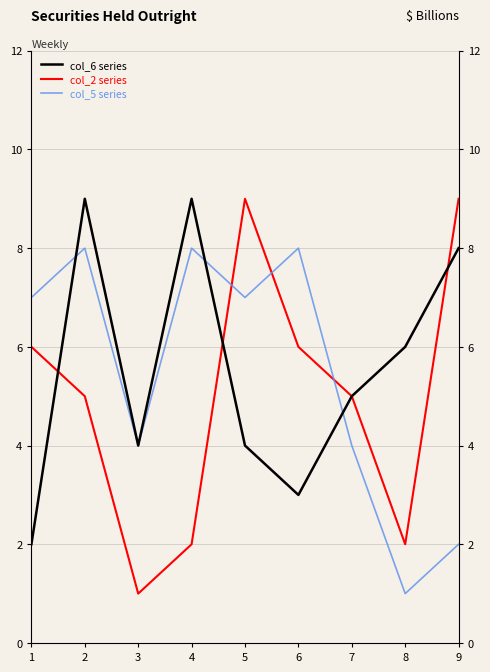

At 4, list the series in order from smallest to largest.

col_2 series, col_5 series, col_6 series